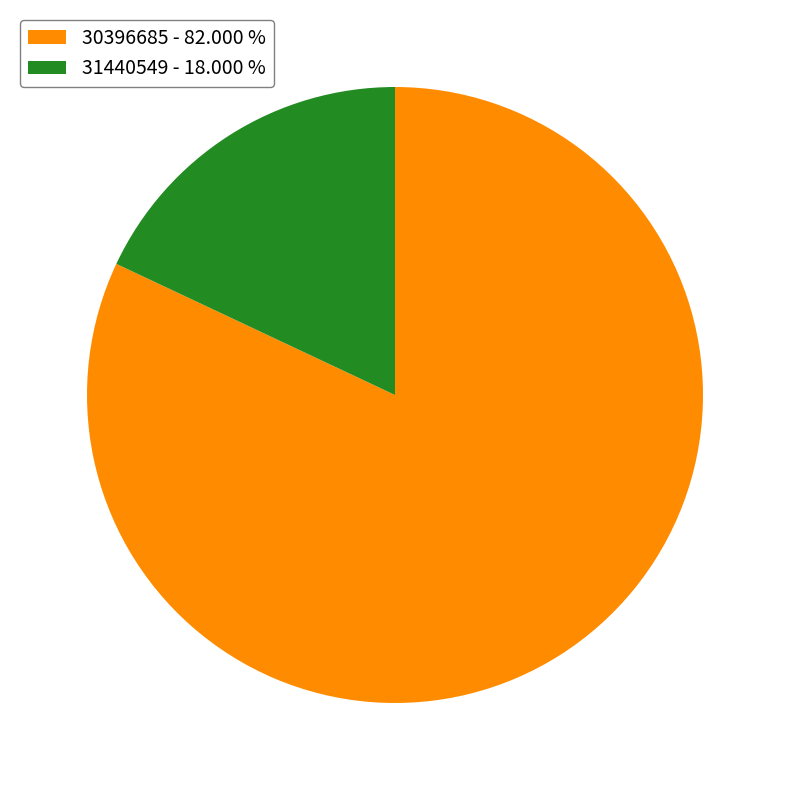

Count the number of slices in the pie.

2